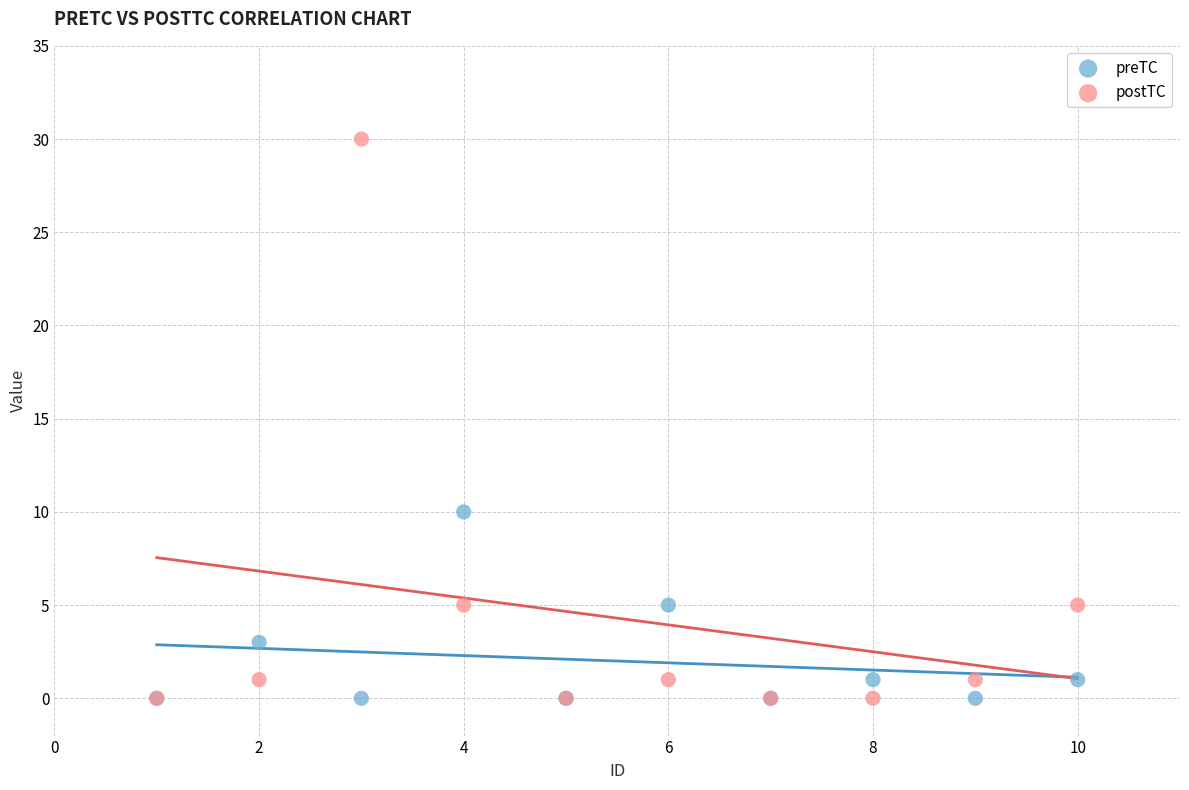

Which series has the largest Y range (max minus min)?

postTC